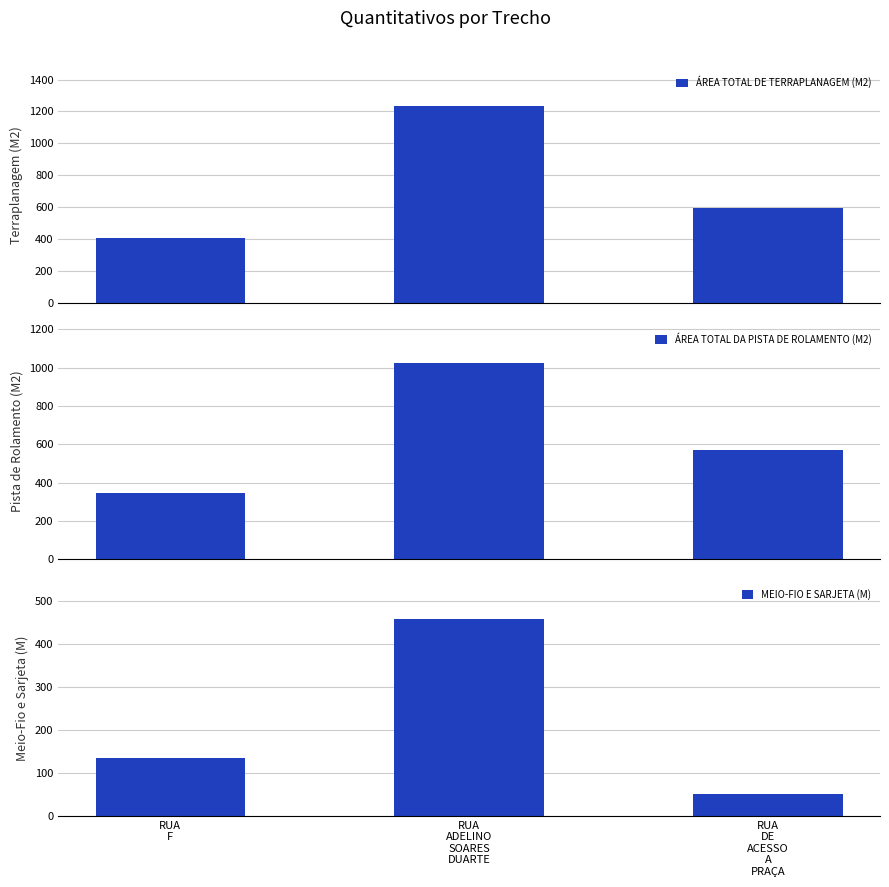

How many data points in MEIO-FIO E SARJETA (M) are less than 134?

1